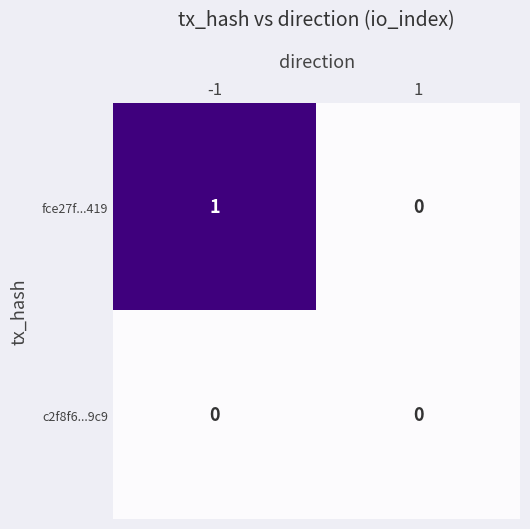

Which series has the largest total across all categories?

fce27f...419